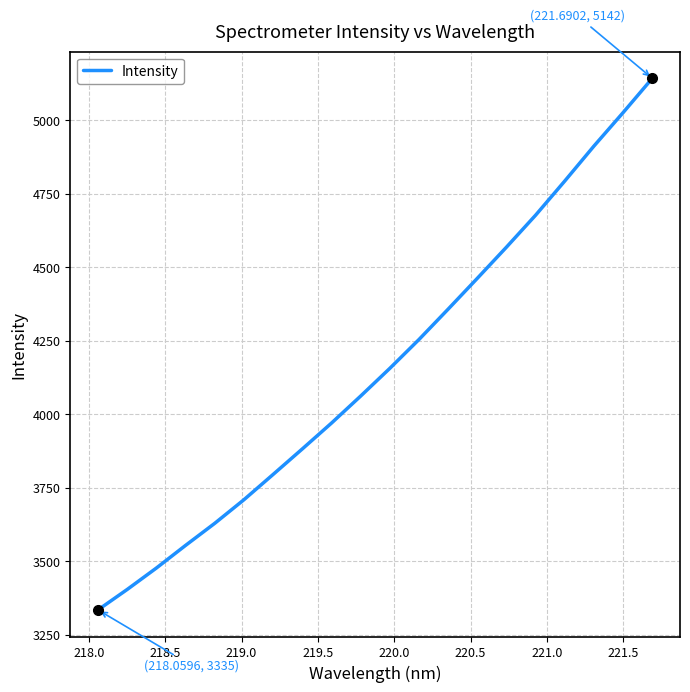

What is the greatest value displayed?

5142.2